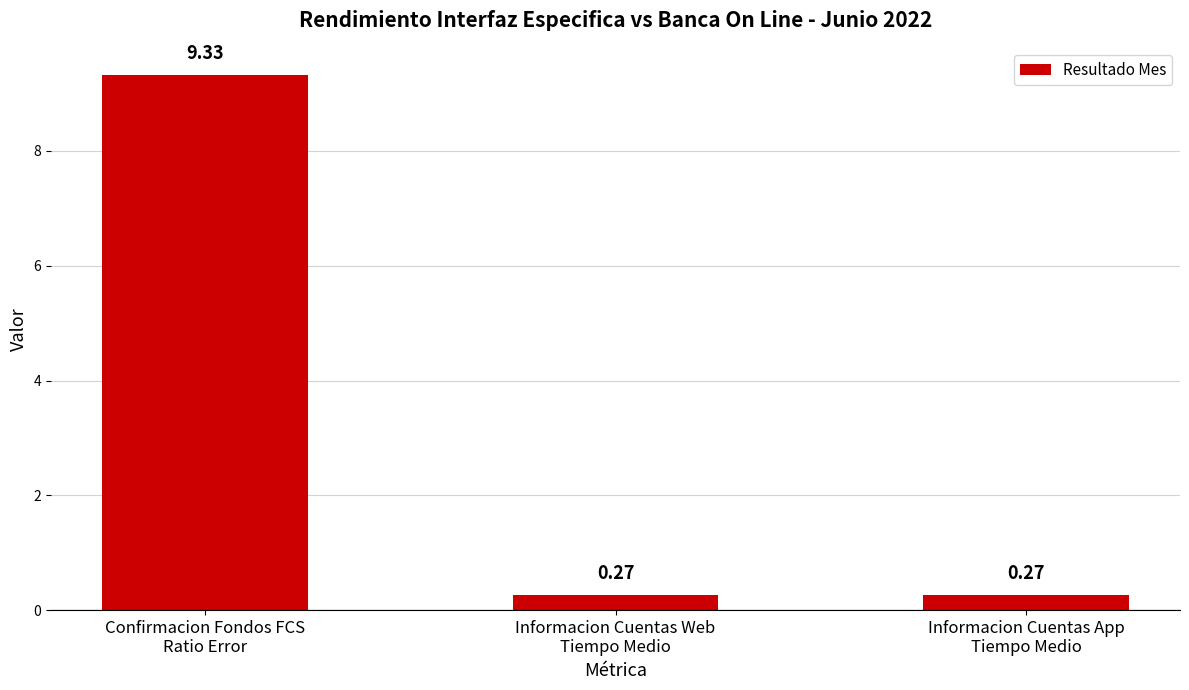

What is the sum of all values?

9.9